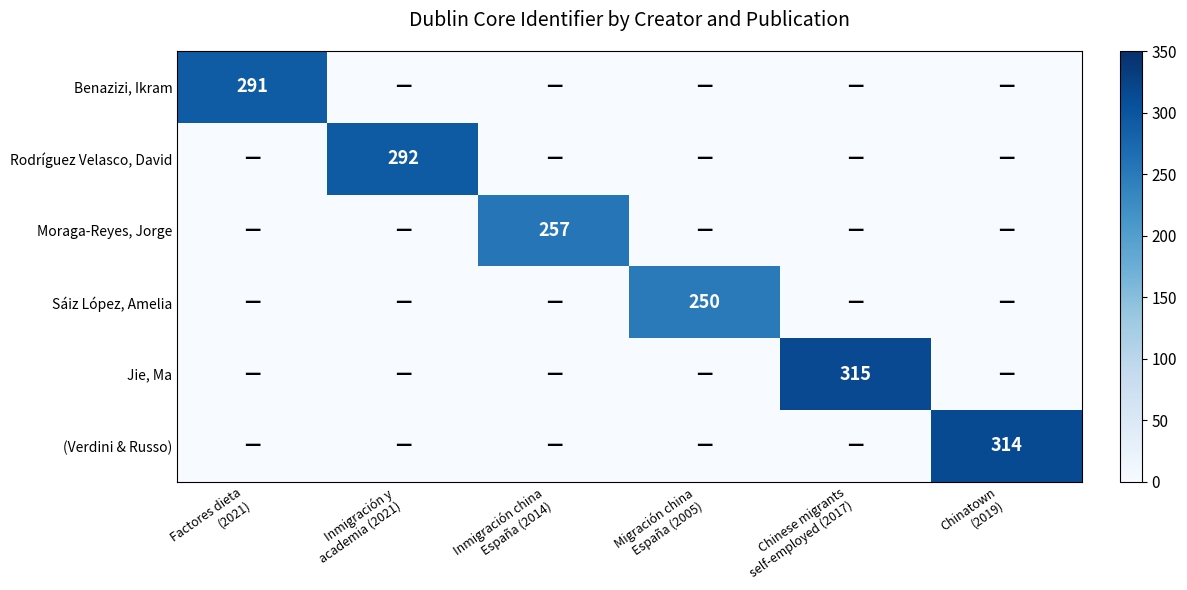

How many distinct data groups are displayed?

6